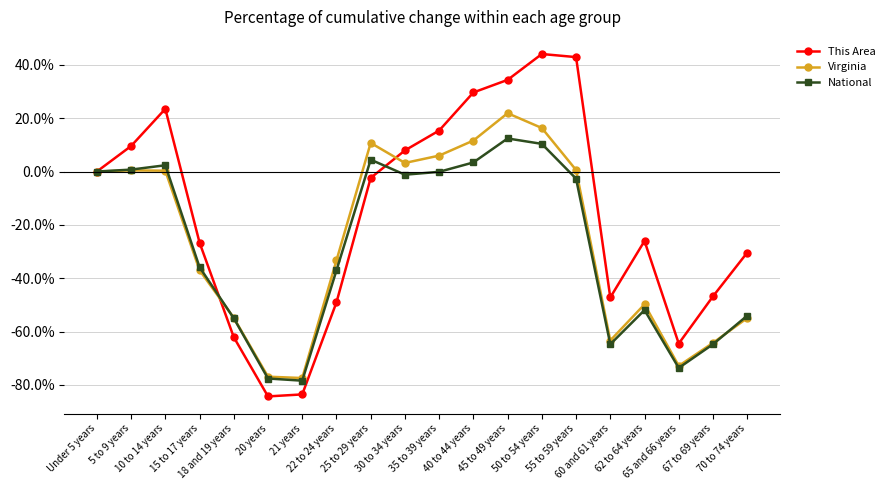

Is it true that This Area equals 55.5 at 45 to 49 years?

False